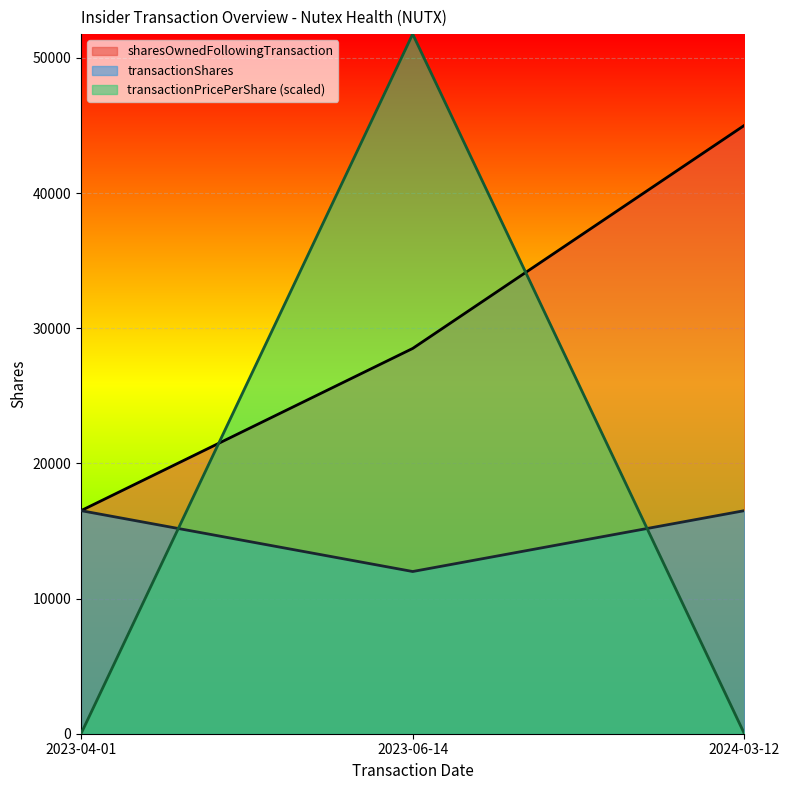

At 2023-04-01, list the series in order from smallest to largest.

transactionPricePerShare, sharesOwnedFollowingTransaction, transactionShares